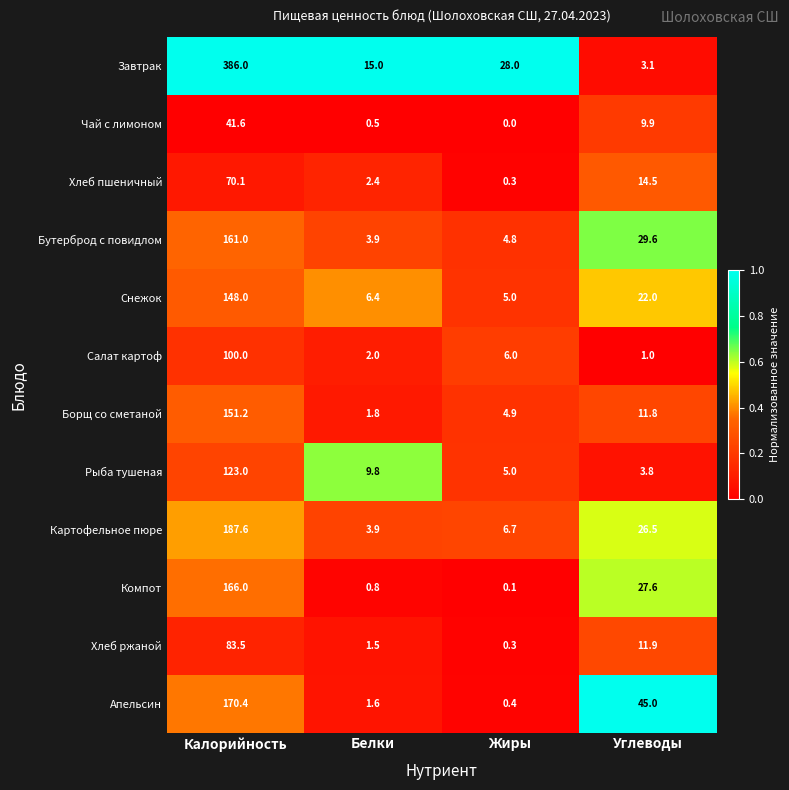

What is the spread (max minus min) of values at Углеводы?

44.0